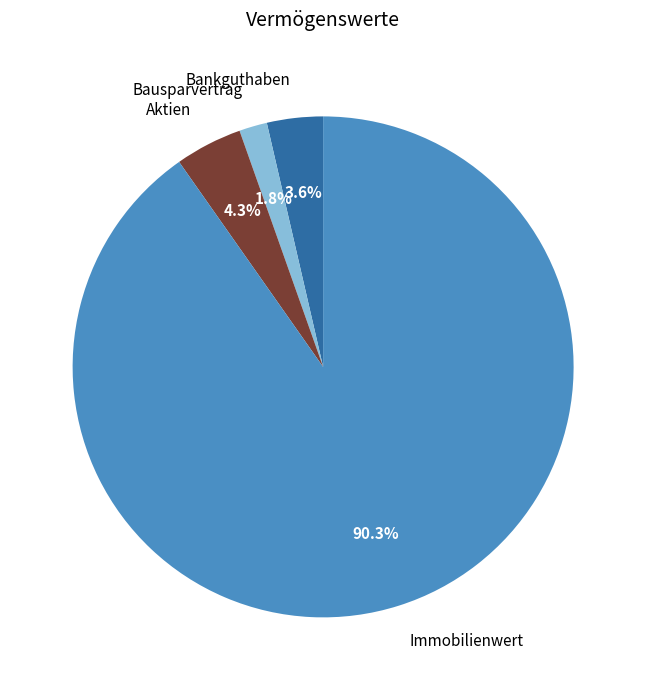

Between Bankguthaben and Bausparvertrag, which is larger?

Bankguthaben